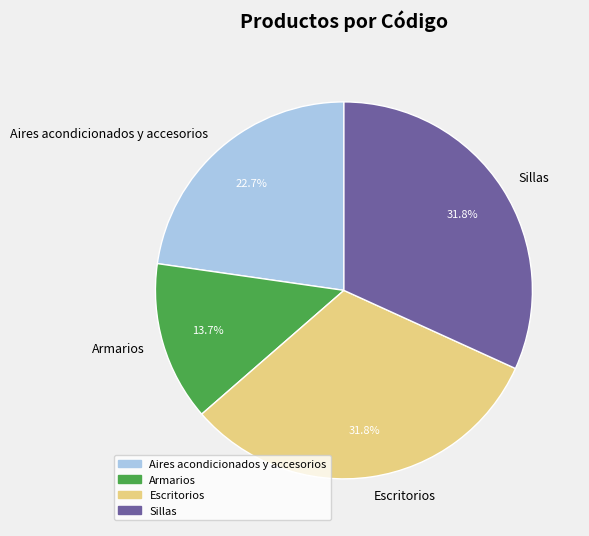

What percentage do Armarios and Escritorios together represent?

45.5%